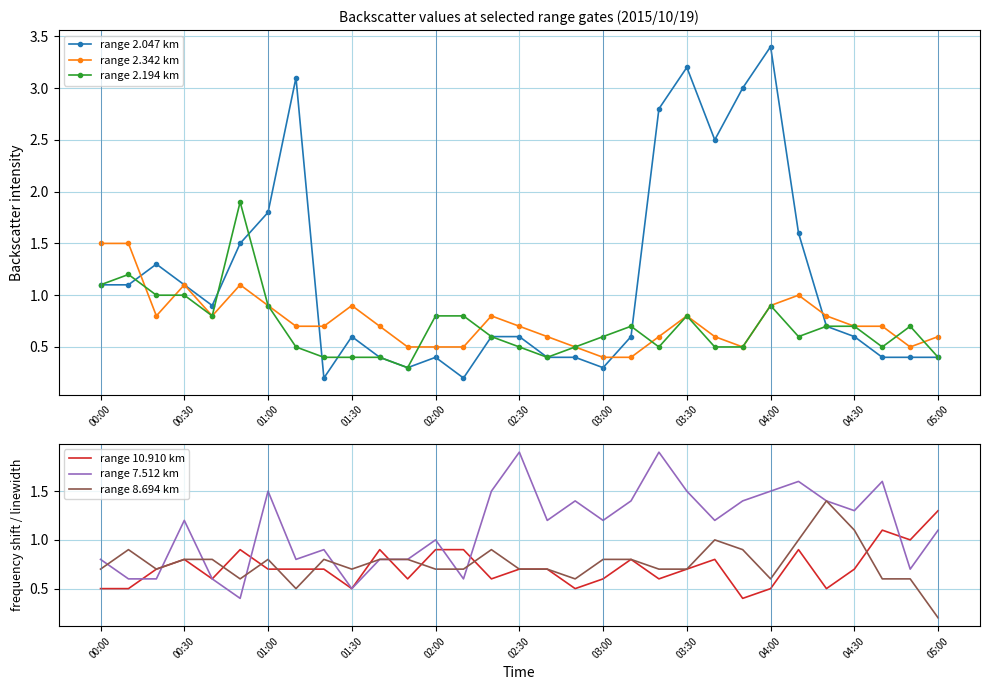

What is the total value across all series at 29?

3.9